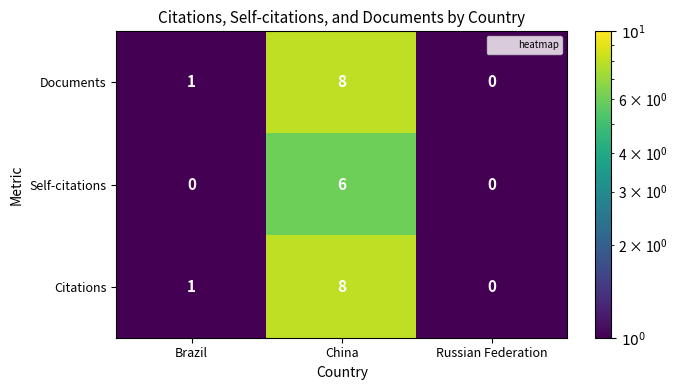

What is the greatest value displayed?

8